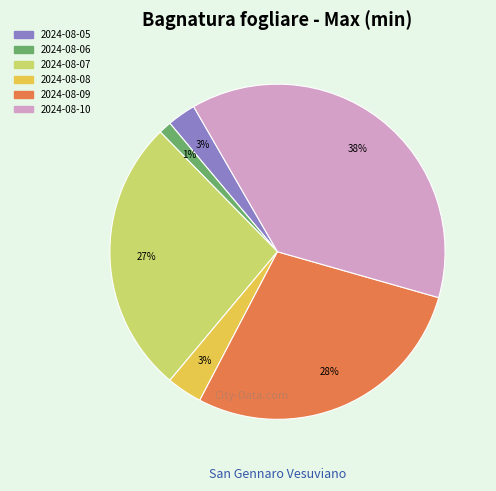

Is there any slice that represents more than half of the pie?

No